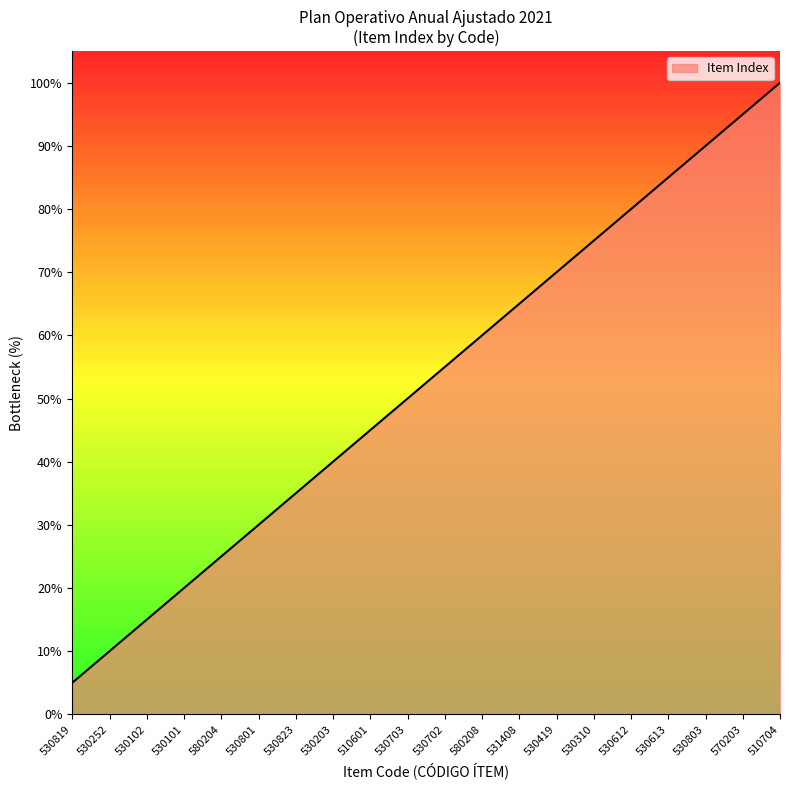

List the labels in order of value, largest first.

510704, 570203, 530803, 530613, 530612, 530310, 530419, 531408, 580208, 530702, 530703, 510601, 530203, 530823, 530801, 580204, 530101, 530102, 530252, 530819